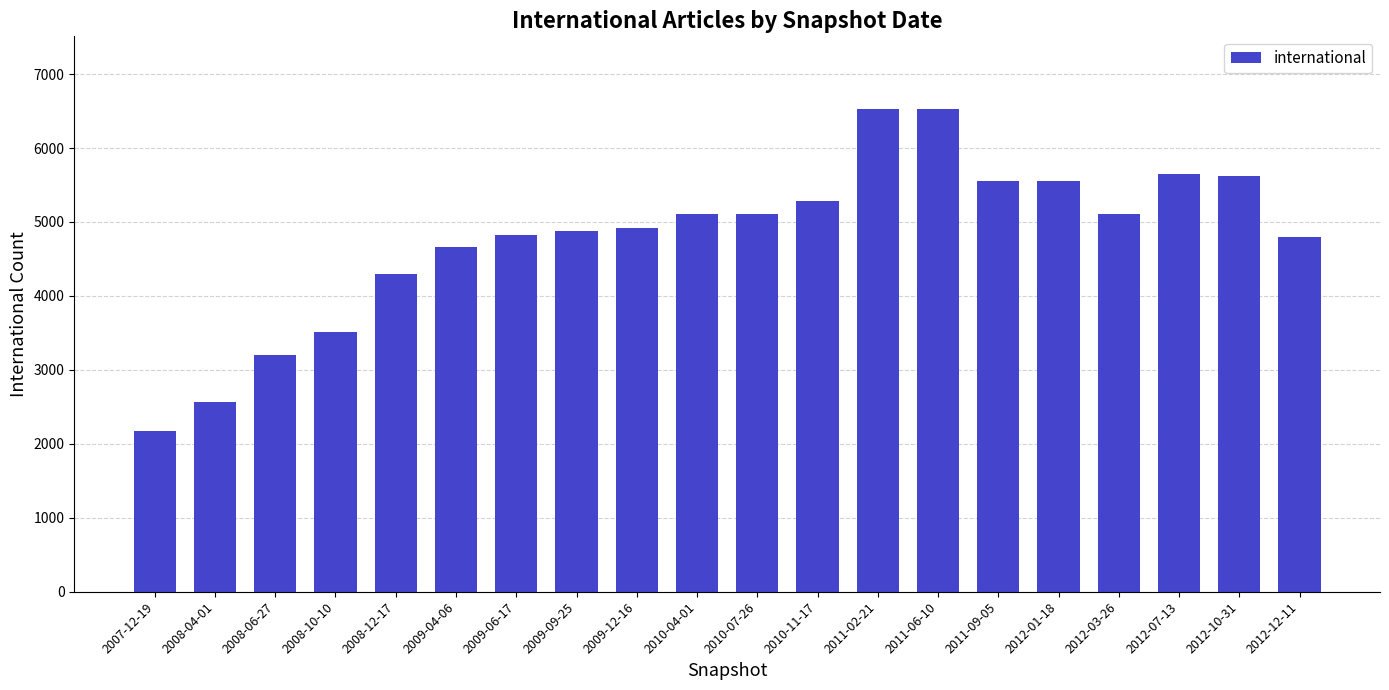

What is the ratio of the value at 2008-06-27 to the value at 2009-06-17?

0.7